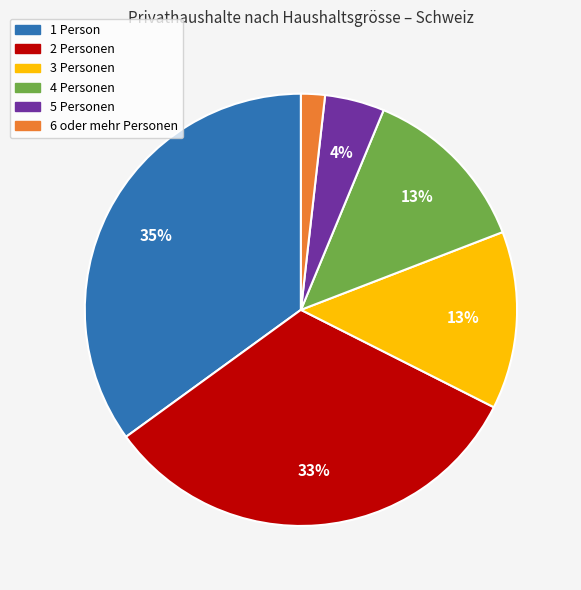

To the nearest percent, what portion does 2 Personen represent?

33%